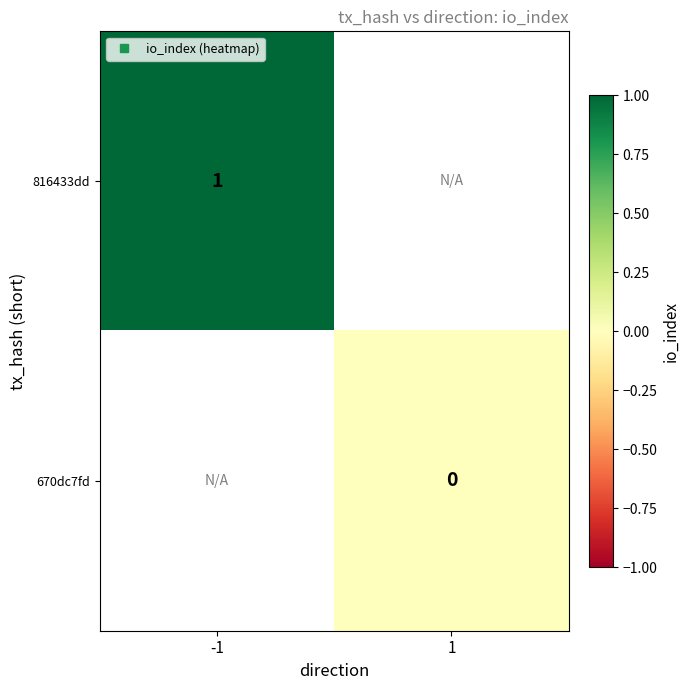

Which category has the lowest value across all series?

1